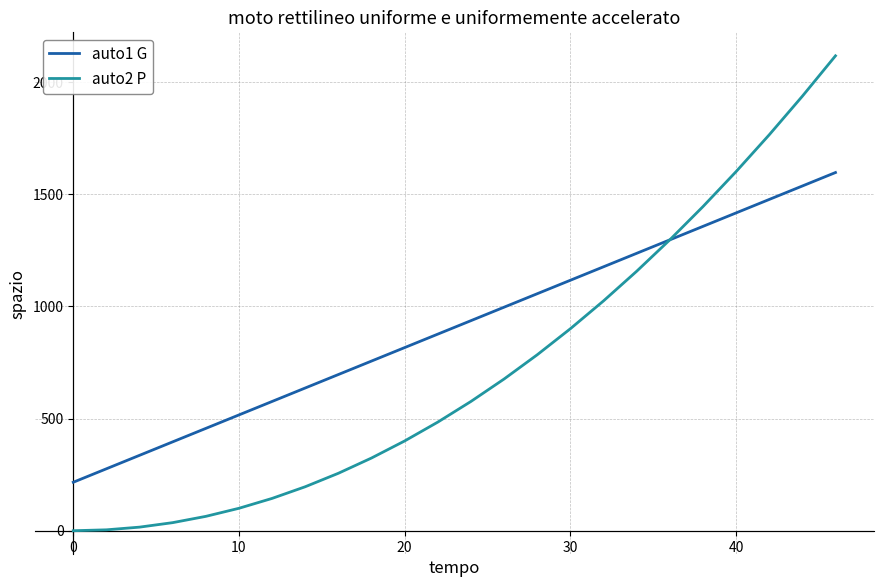

Does the chart have visible grid lines?

Yes